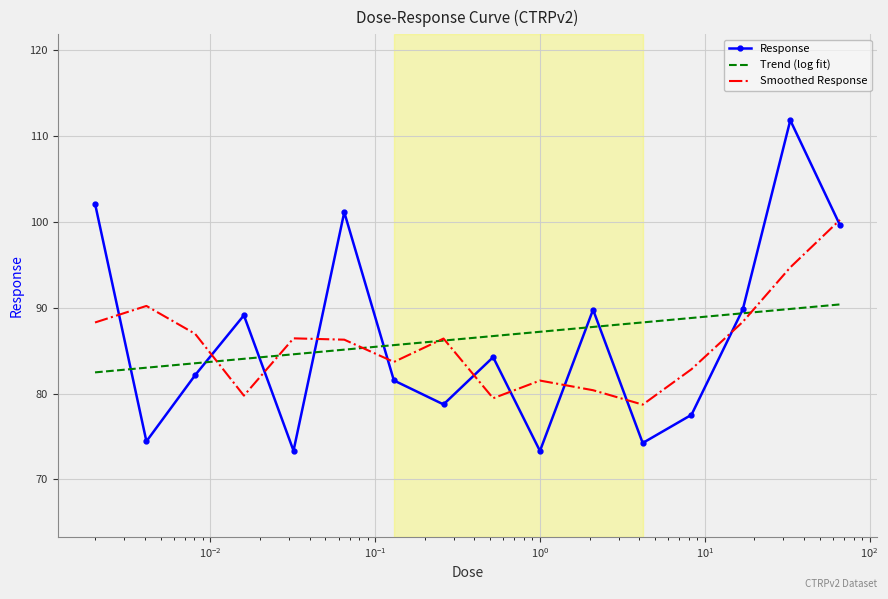

How many values are below 84?

8